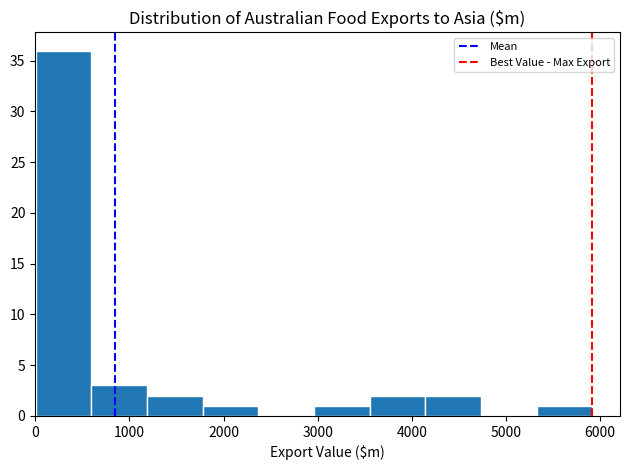

Reading left to right, list every bar in this chart as the range it spans on the x-axis followed by its height. Neither the bar edges nor the heights are printed on the chart, so give them approximately, as read against the axes.

0 to 600: 36
600 to 1200: 3
1200 to 1800: 2
1800 to 2400: 1
2400 to 3000: 0
3000 to 3600: 1
3600 to 4100: 2
4100 to 4700: 2
4700 to 5300: 0
5300 to 5900: 1